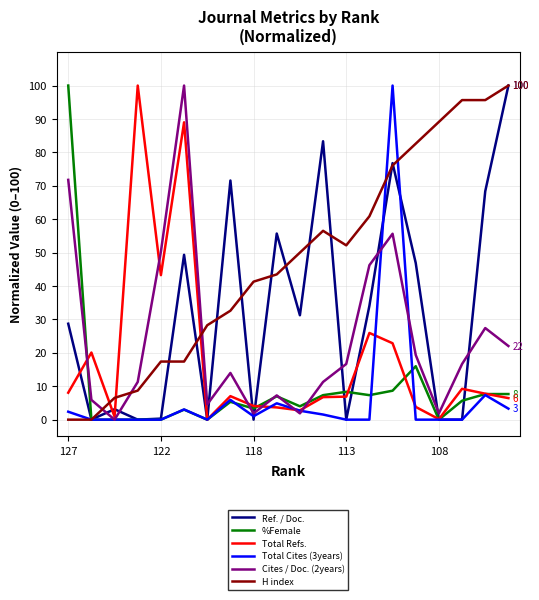

What is the highest value of the Total Refs. series?

100.0